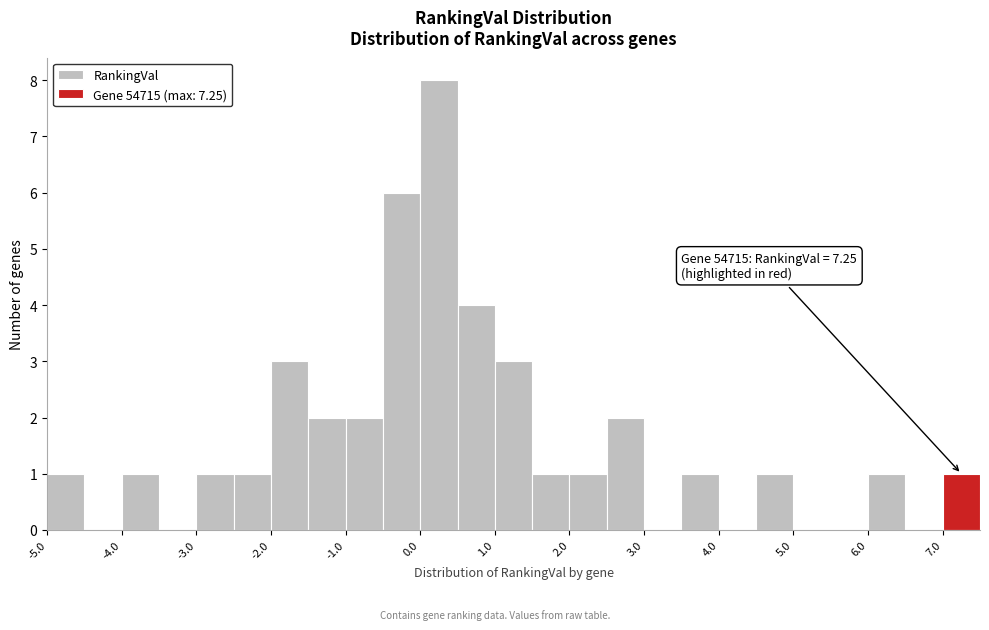

Over which range of the x-axis is the bar tallest?

0.0 to 0.5